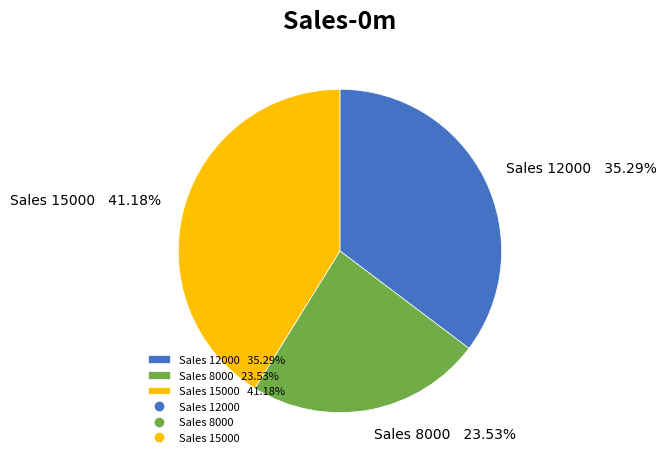

Is Sales 12000 35.29% the majority of the pie?

No